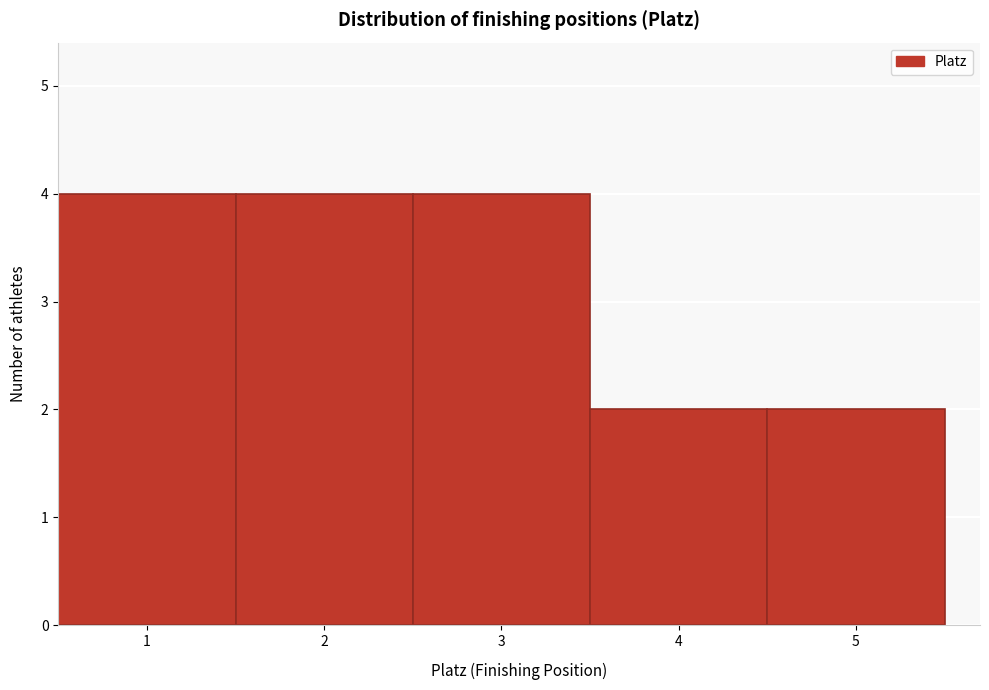

Reading left to right, transcribe this chart: for each bar, give the range it covers on the x-axis and its height. The values are not printed on the chart, so give them approximately, as read against the axis.

0.5 to 1.5: 4
1.5 to 2.5: 4
2.5 to 3.5: 4
3.5 to 4.5: 2
4.5 to 5.5: 2